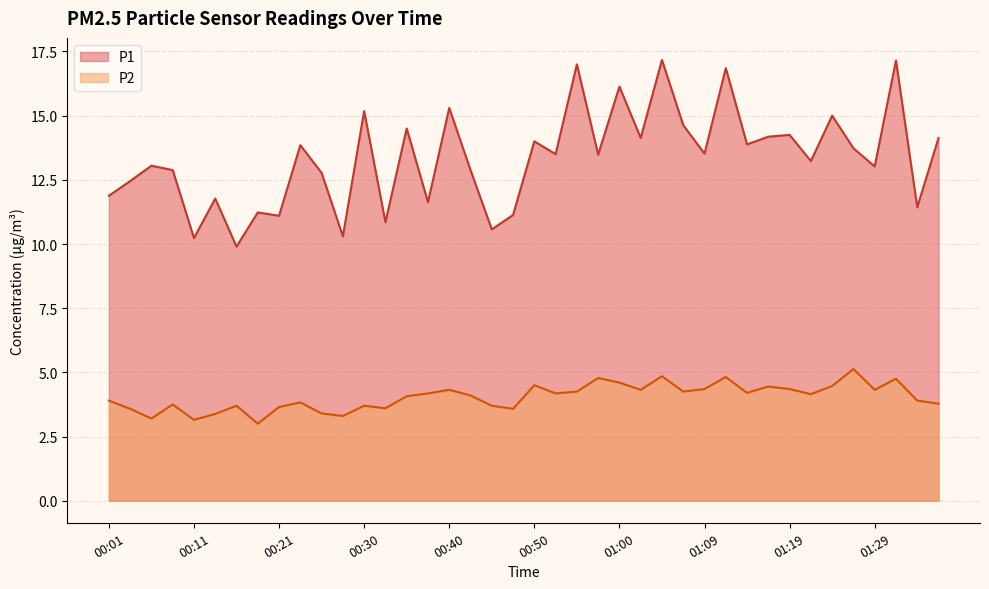

The value of P2 at 00:42 is 4.1. True or false?

True